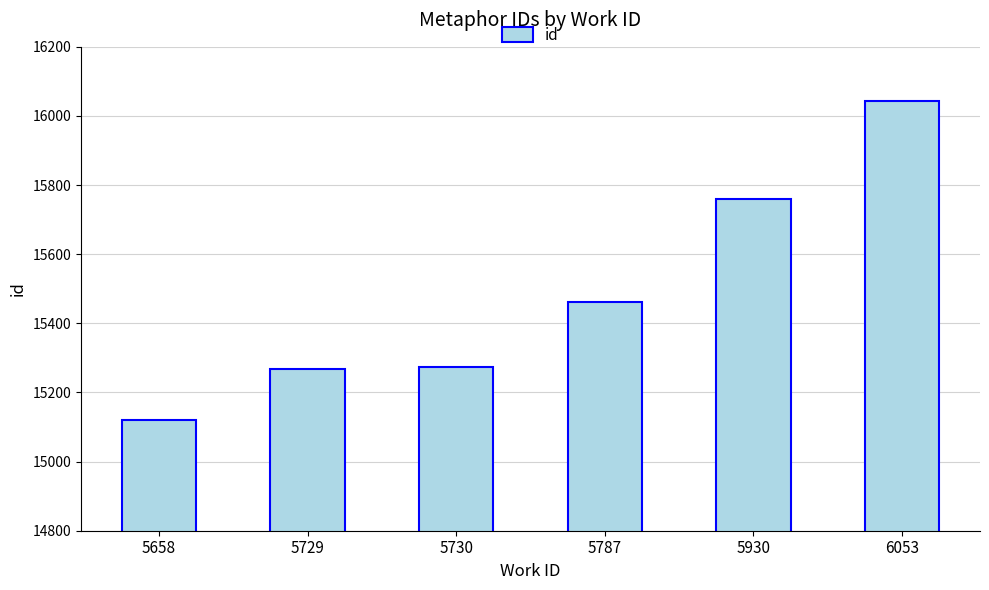

Which has a higher value, 5729 or 5658?

5729